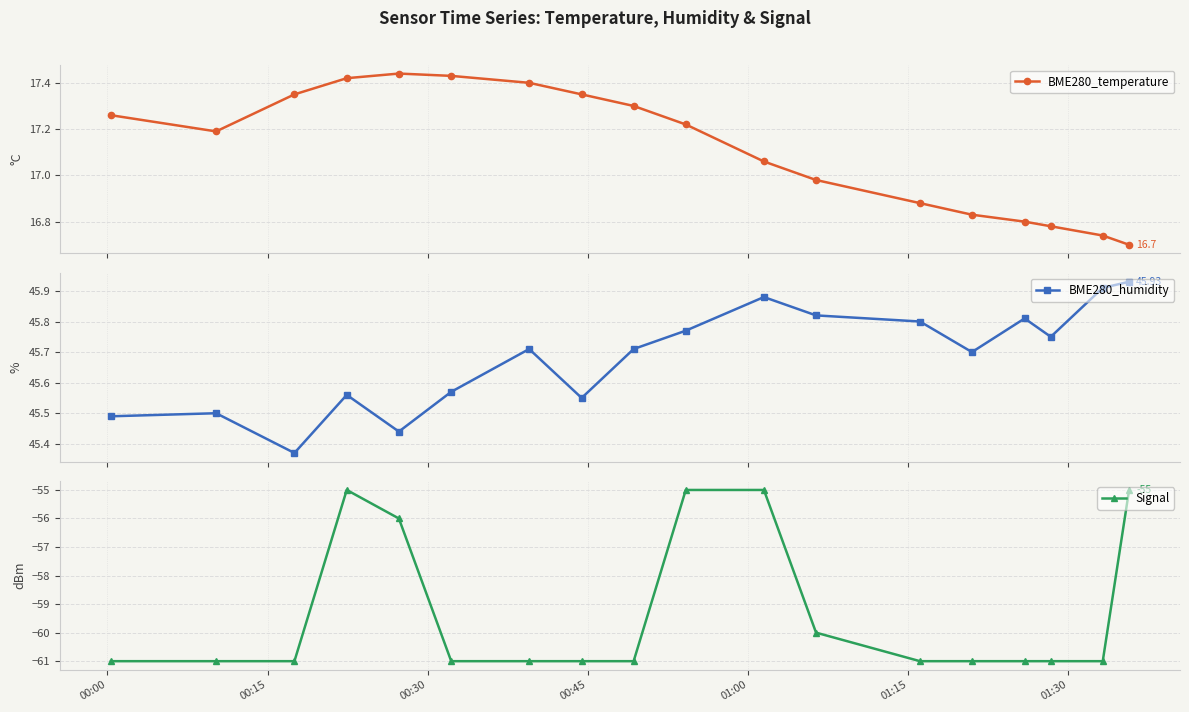

How many interior local valleys does the BME280_temperature series have?

1